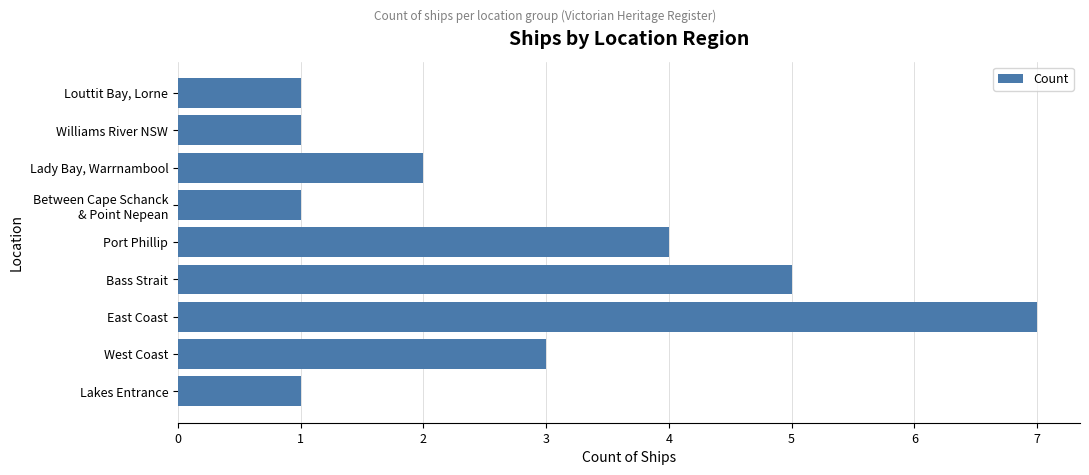

The chart shows a value of 3 at Lady Bay, Warrnambool. True or false?

False